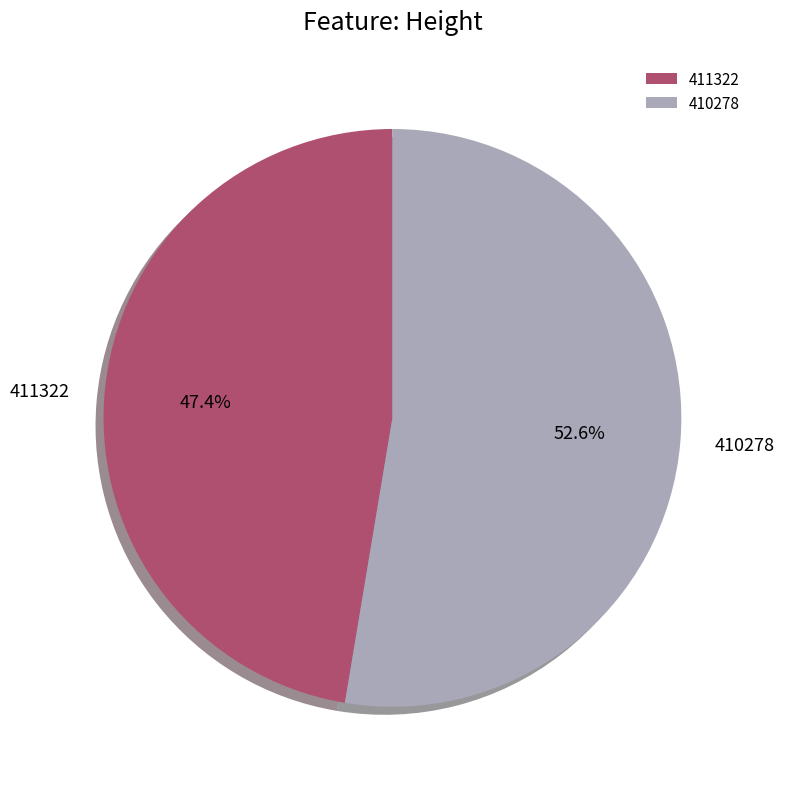

What is the largest slice in the pie chart?

410278